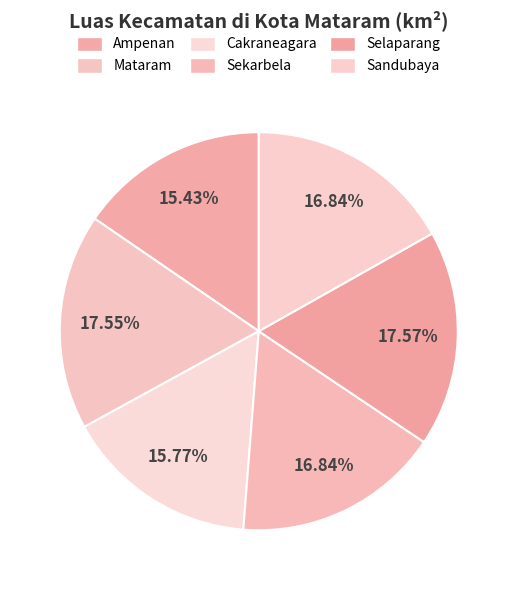

Does any single category account for the majority?

No